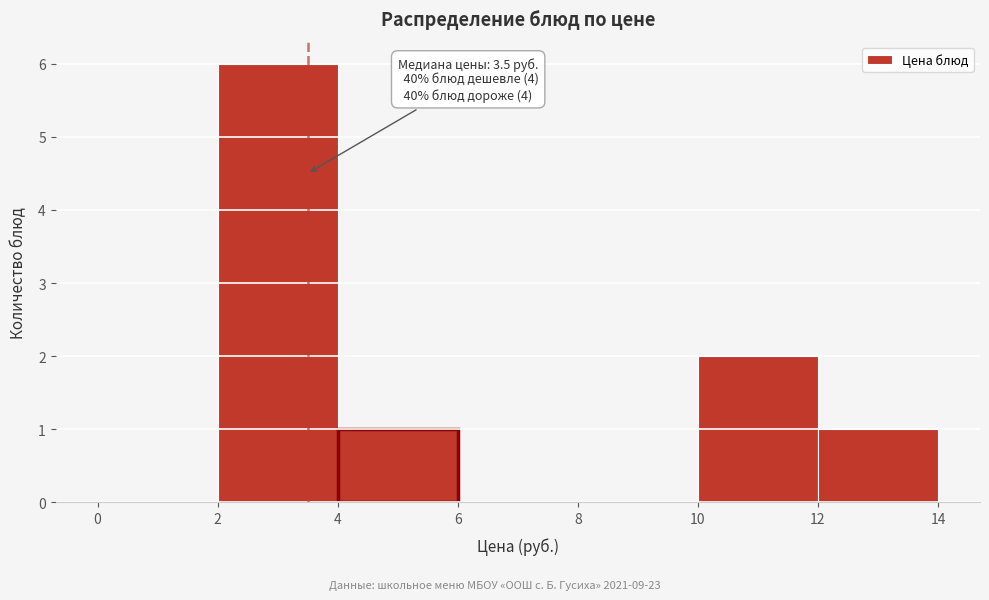

Over which range of the x-axis is the bar tallest?

2 to 4